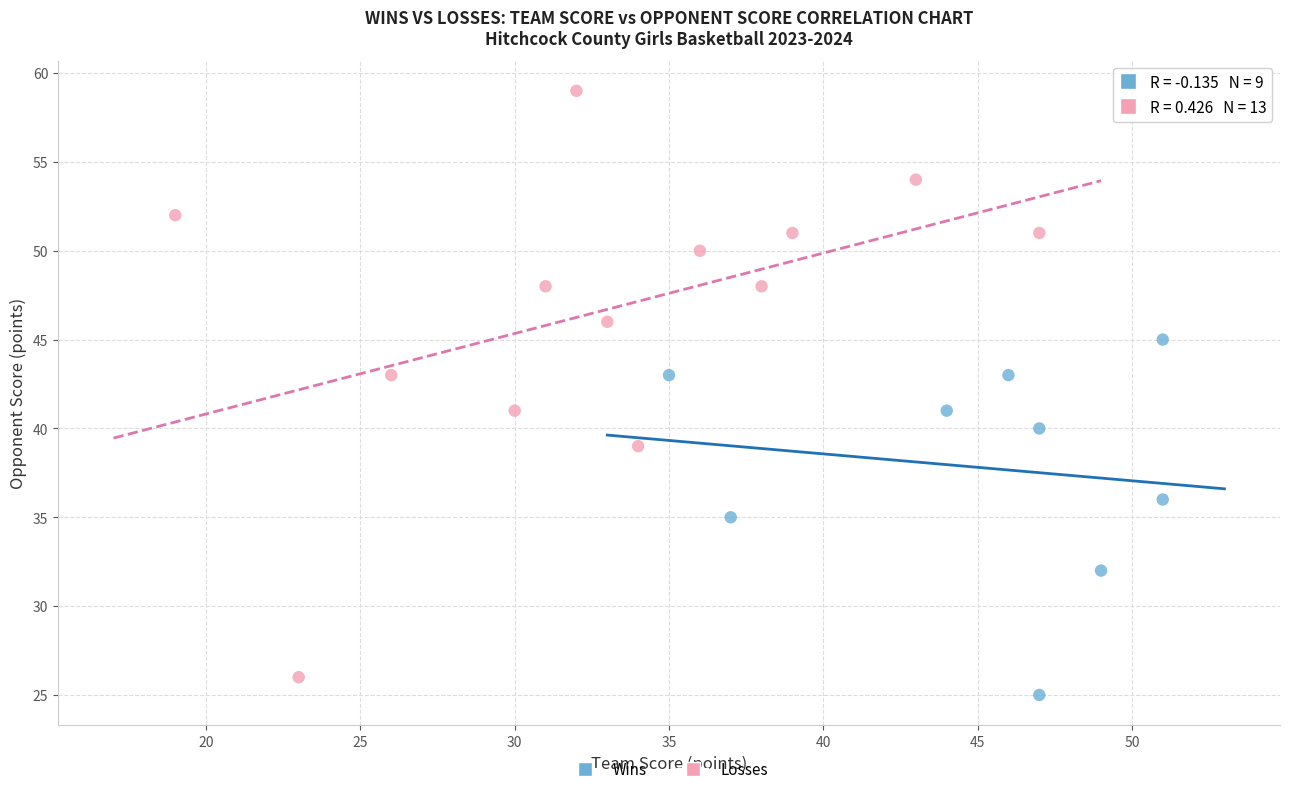

Which series reaches the maximum Y coordinate?

Losses